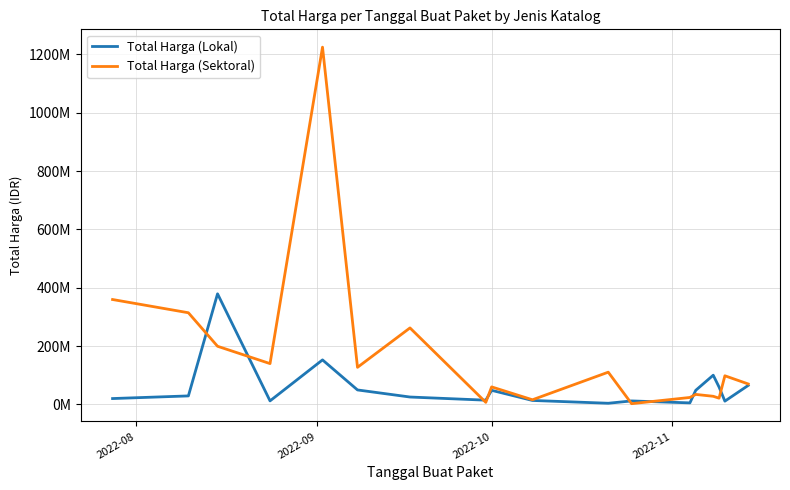

What is the difference between the second highest and minimum values in the Total Harga (Lokal) series?

148652000